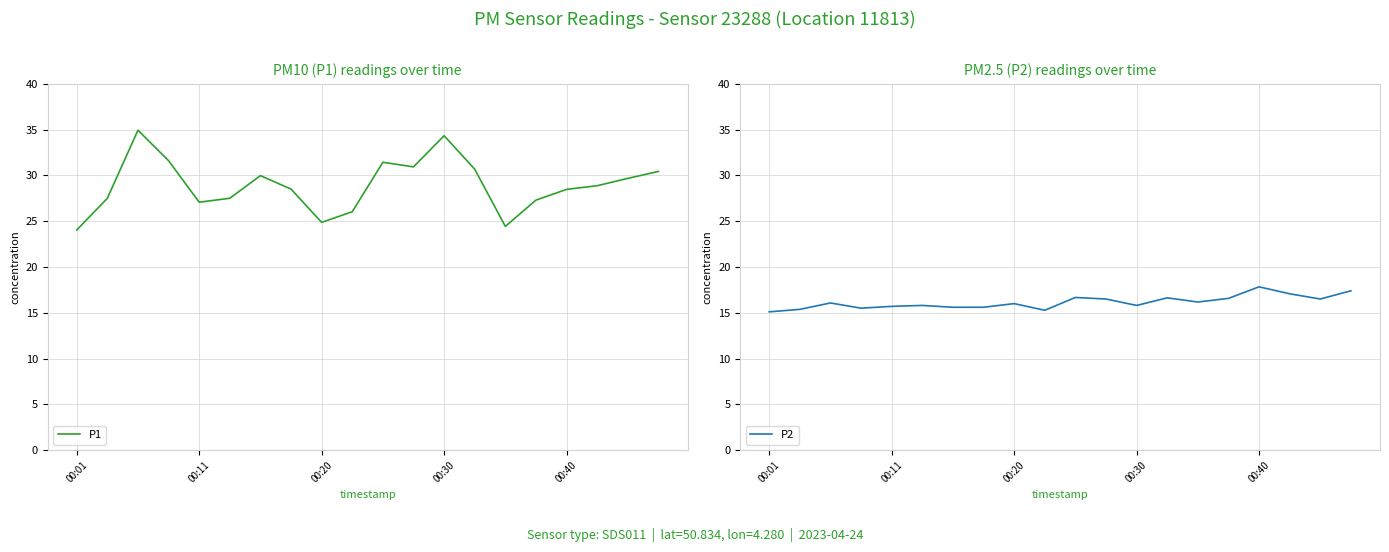

Which series has the widest spread of values?

P1